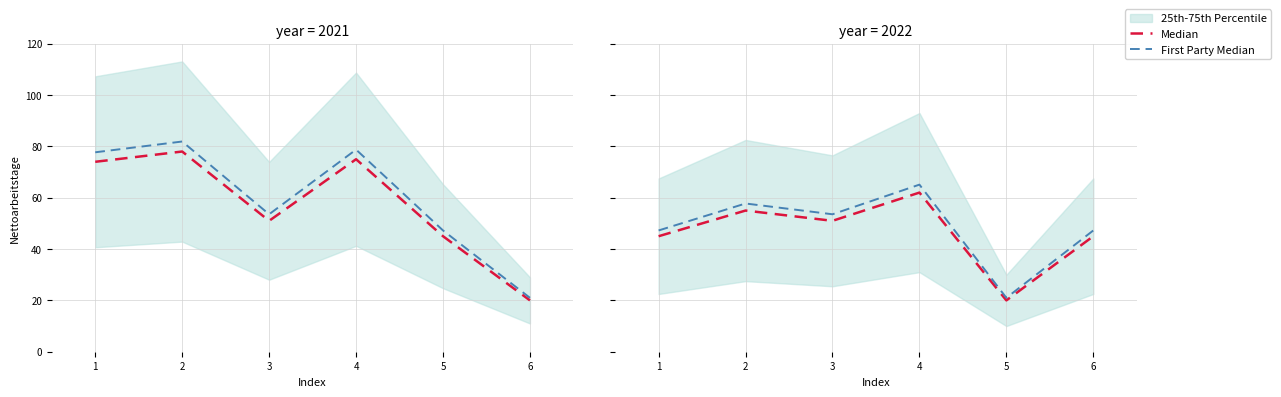

What is the difference between the second highest and minimum values in the First Party Median series?

36.8